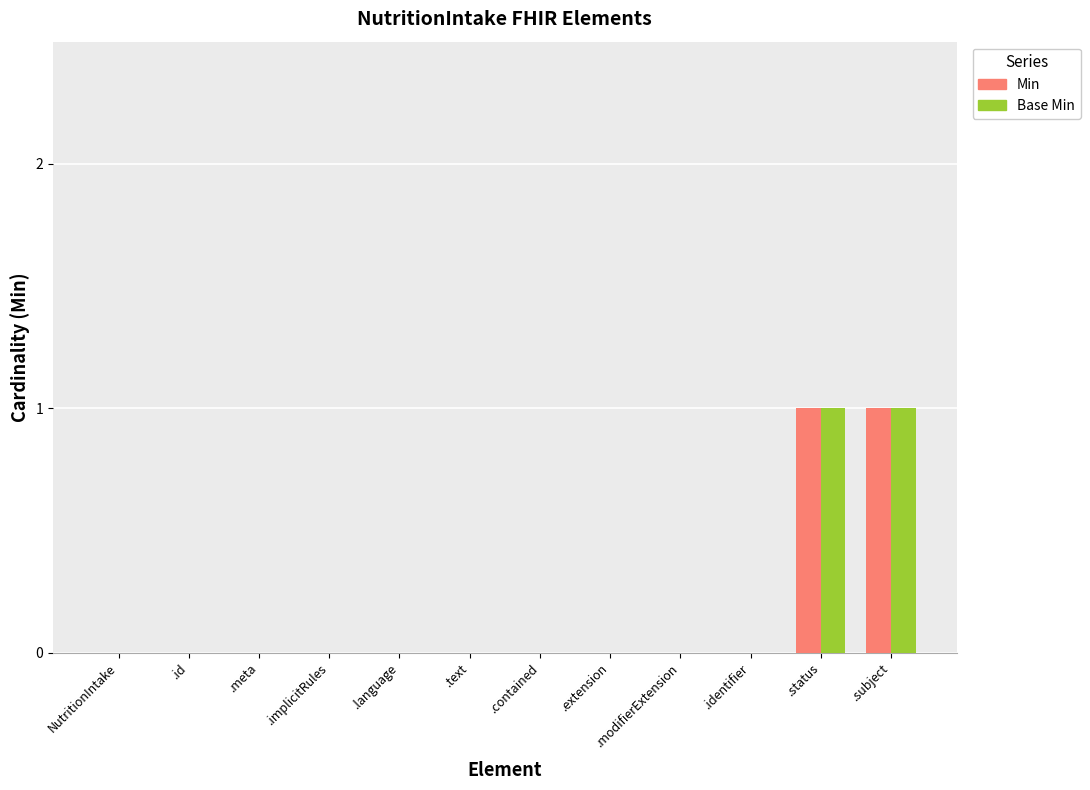

True or false: Base Min has a value of 1 at .text.

False